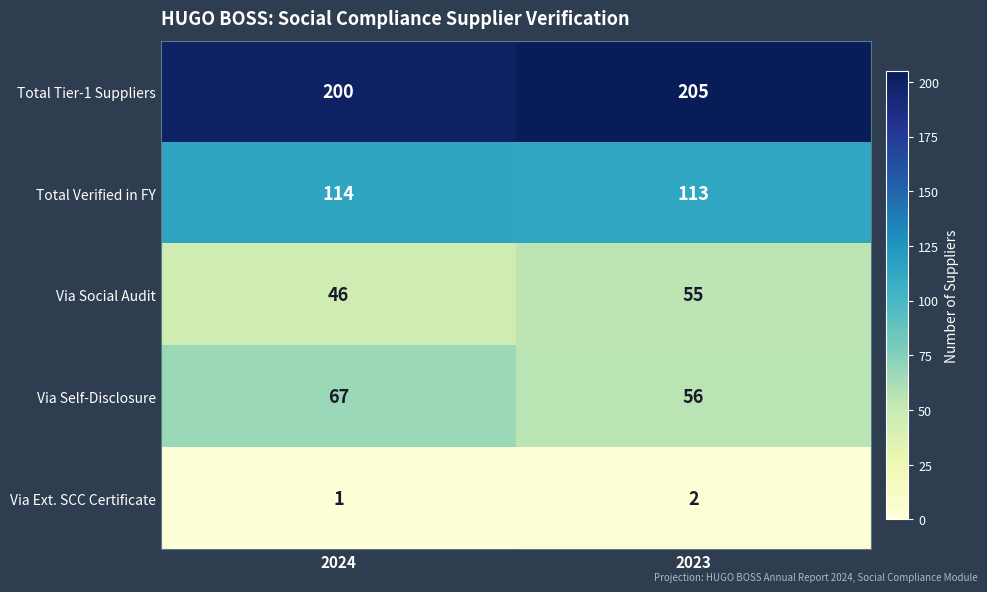

Reading left to right, what are all the values shown in this chart?

Total Tier-1 Suppliers: 200	205
Total Verified in FY: 114	113
Via Social Audit: 46	55
Via Self-Disclosure: 67	56
Via Ext. SCC Certificate: 1	2